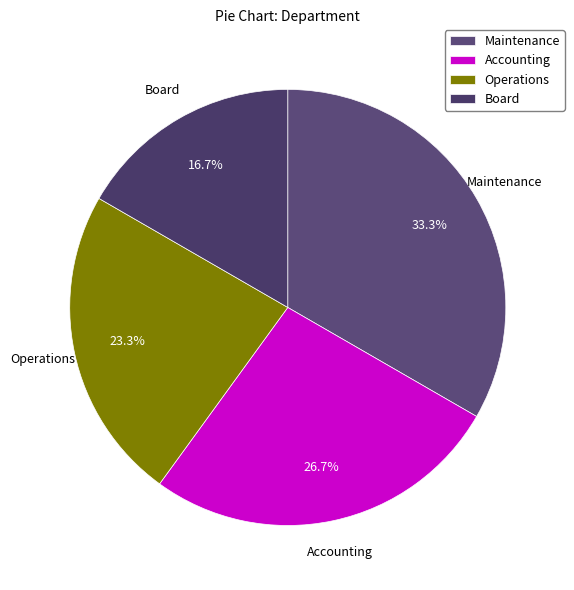

Is there a majority slice in this chart?

No